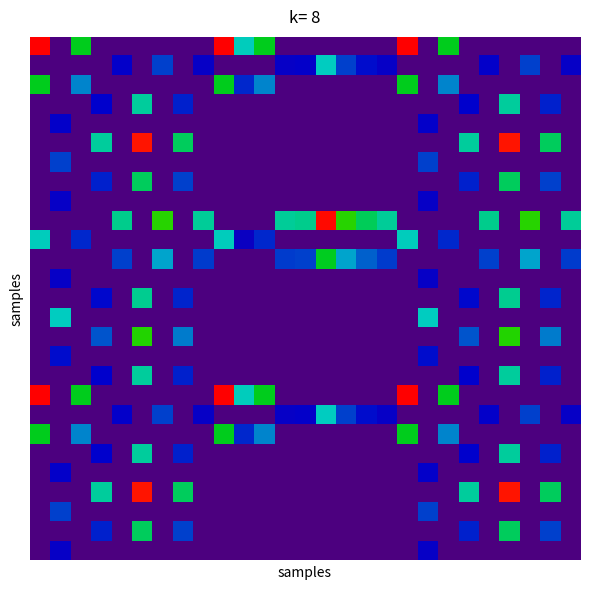

At how many categories does at least one series exceed 141?

27